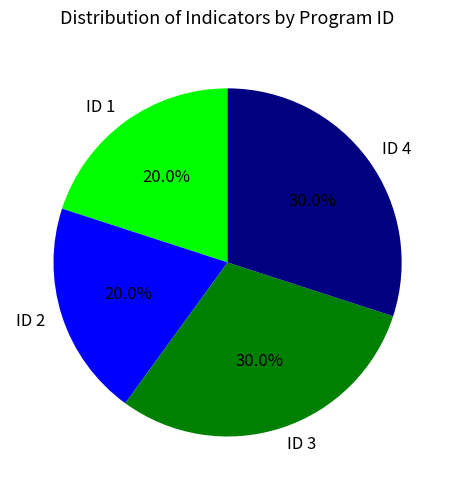

How many slices are in this pie chart?

4